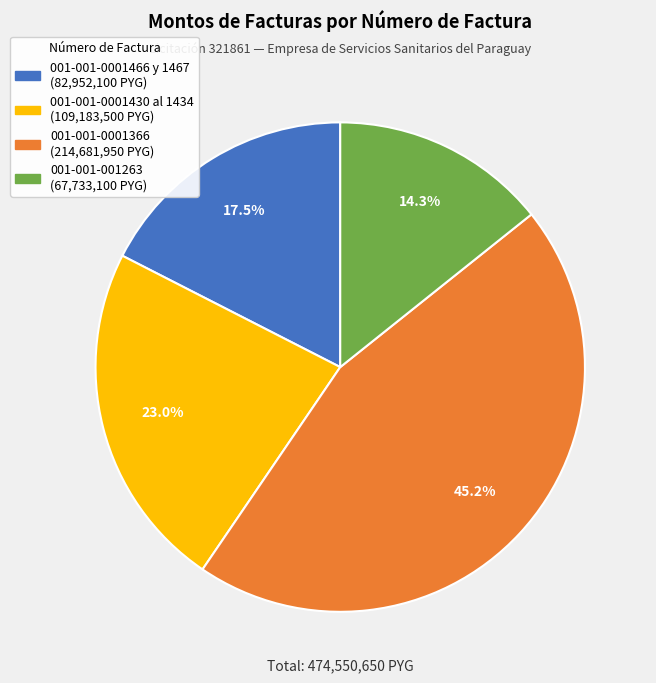

Is there any slice that represents more than half of the pie?

No